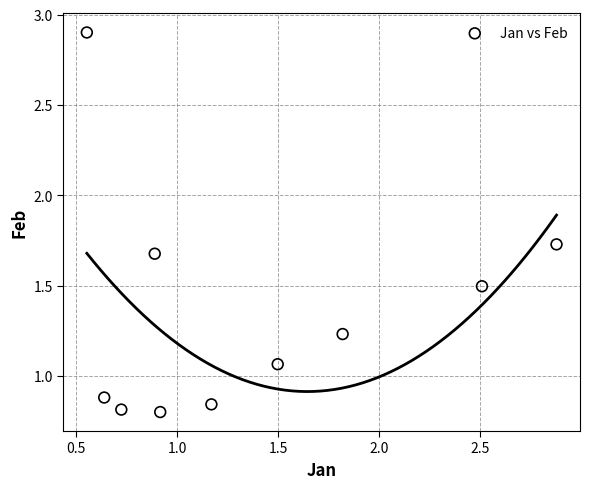

What is the range of Y values (max minus min)?

2.1